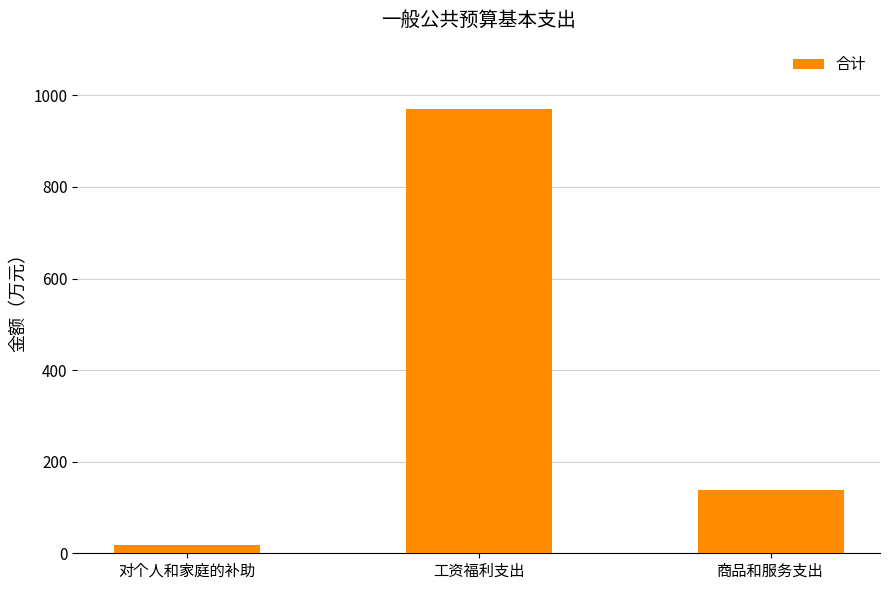

Between 对个人和家庭的补助 and 商品和服务支出, which is larger?

商品和服务支出